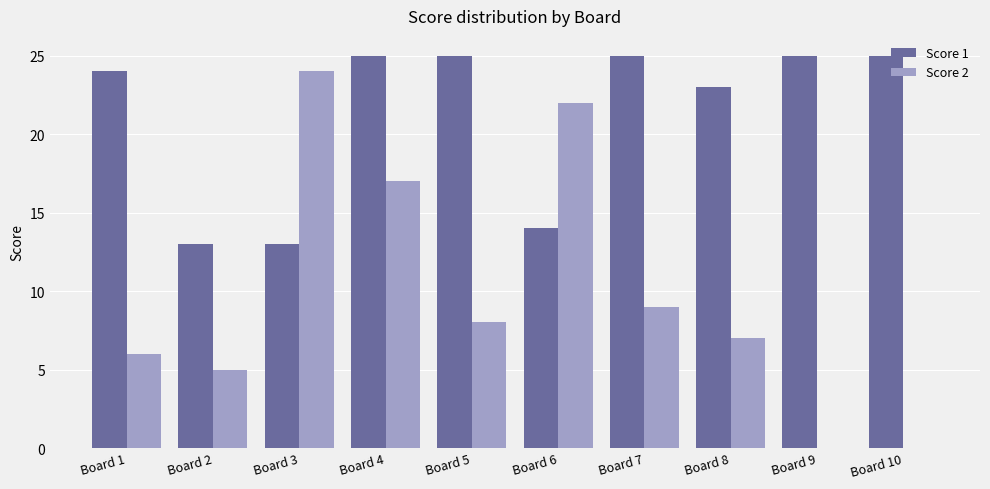

Count the number of categories in the chart.

10